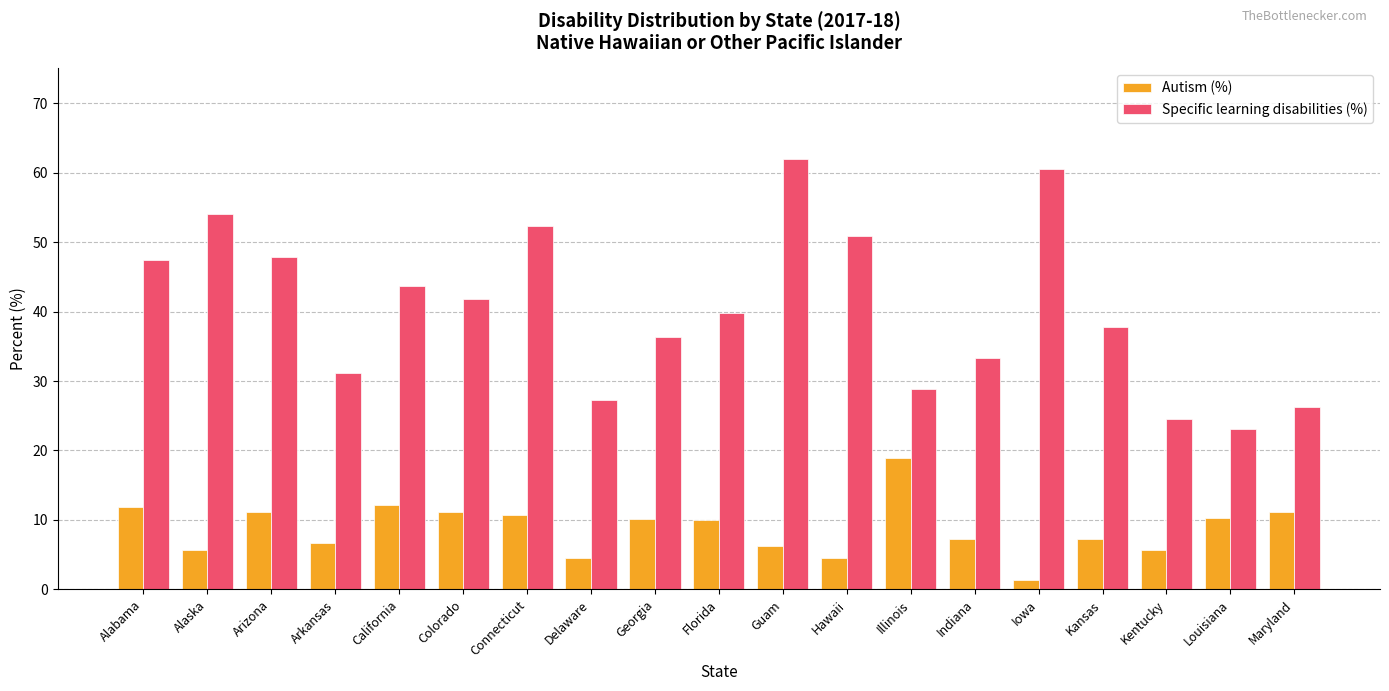

Is the value of Autism (%) at Indiana greater than the value of Specific learning disabilities (%) at Colorado?

No